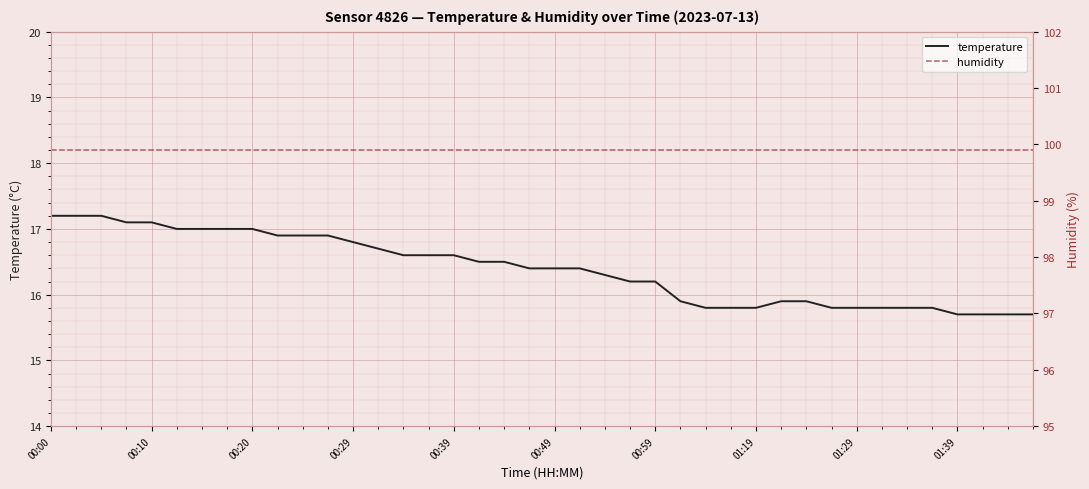

True or false: temperature has more than 1 points higher than both neighbors.

False